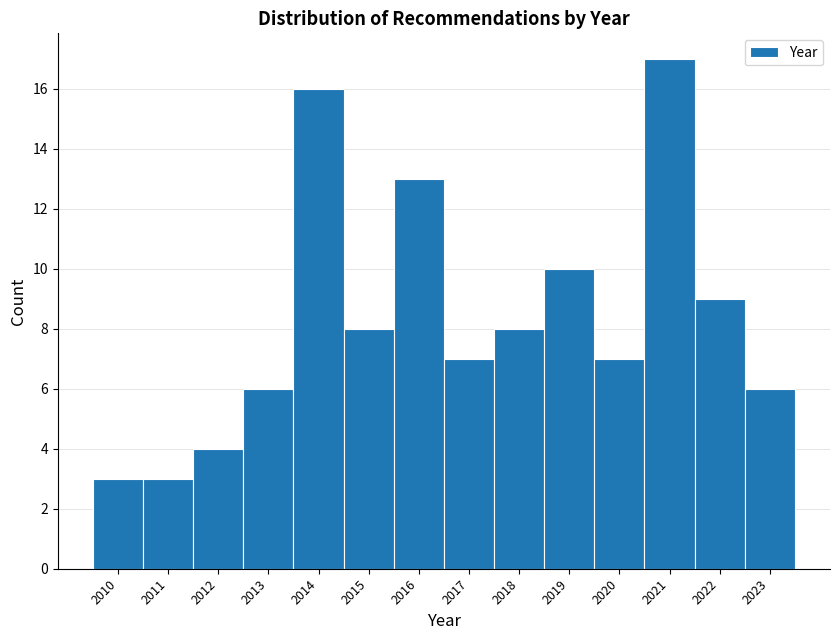

How tall is the bar that spans 2013.5 to 2014.5 on the x-axis? The values are not printed on the chart, so give them approximately, as read against the axis.

16